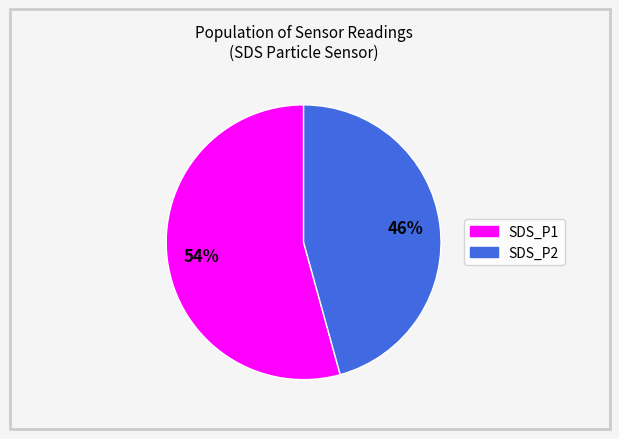

True or false: SDS_P1 accounts for 55% of the total.

True